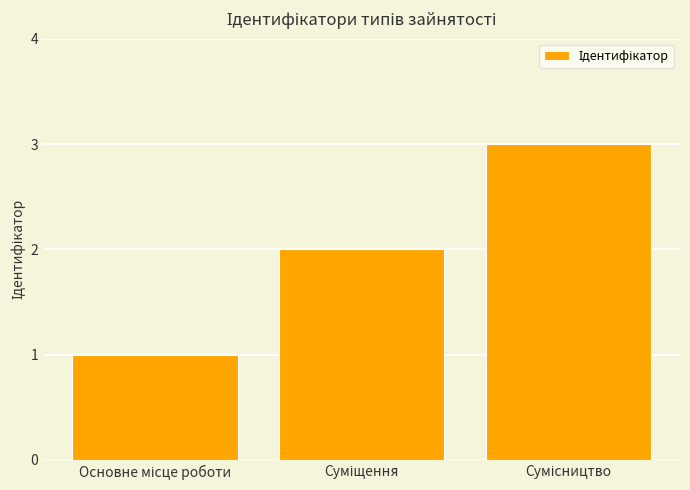

What is the sum of all values?

6